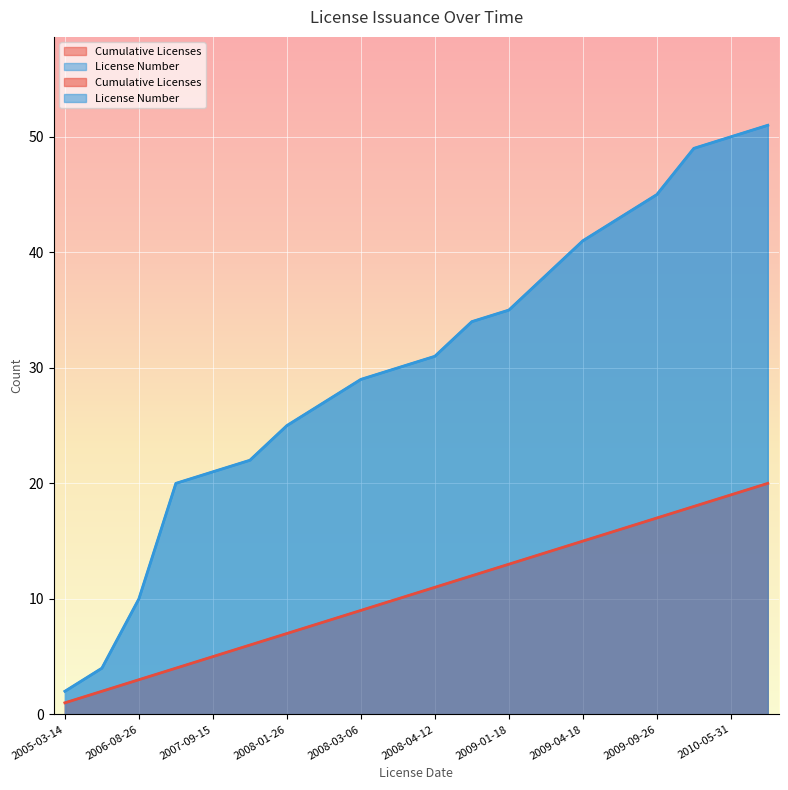

Which category has the lowest value across all series?

2005-03-14